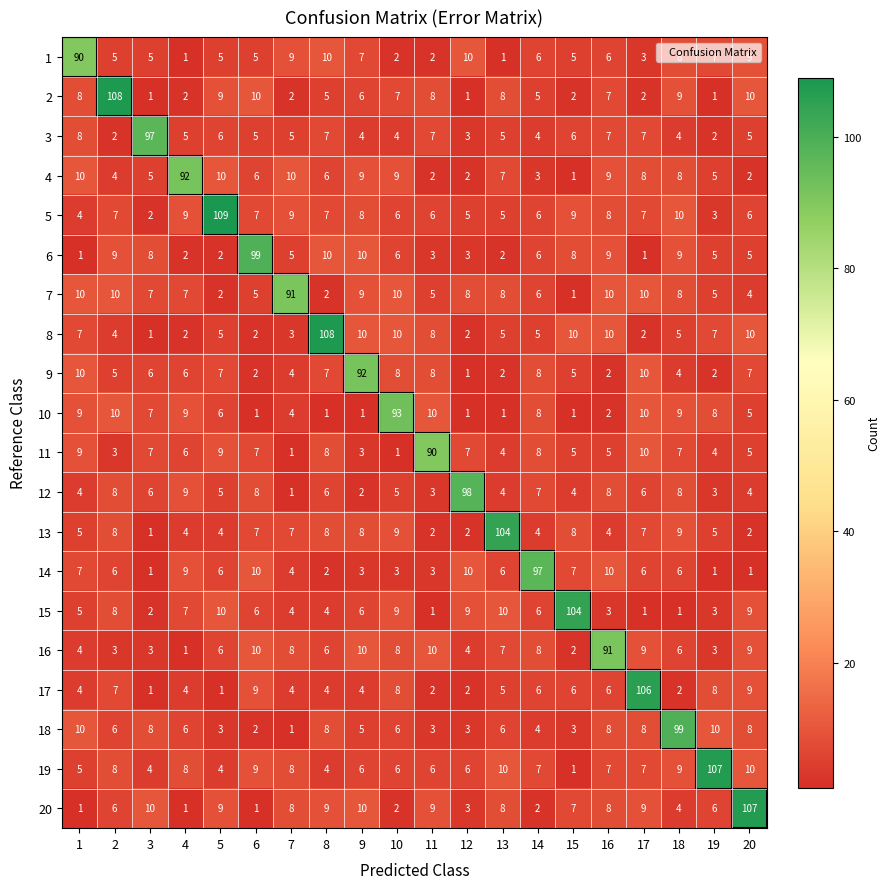

How many data points in 12 are less than 6?

10